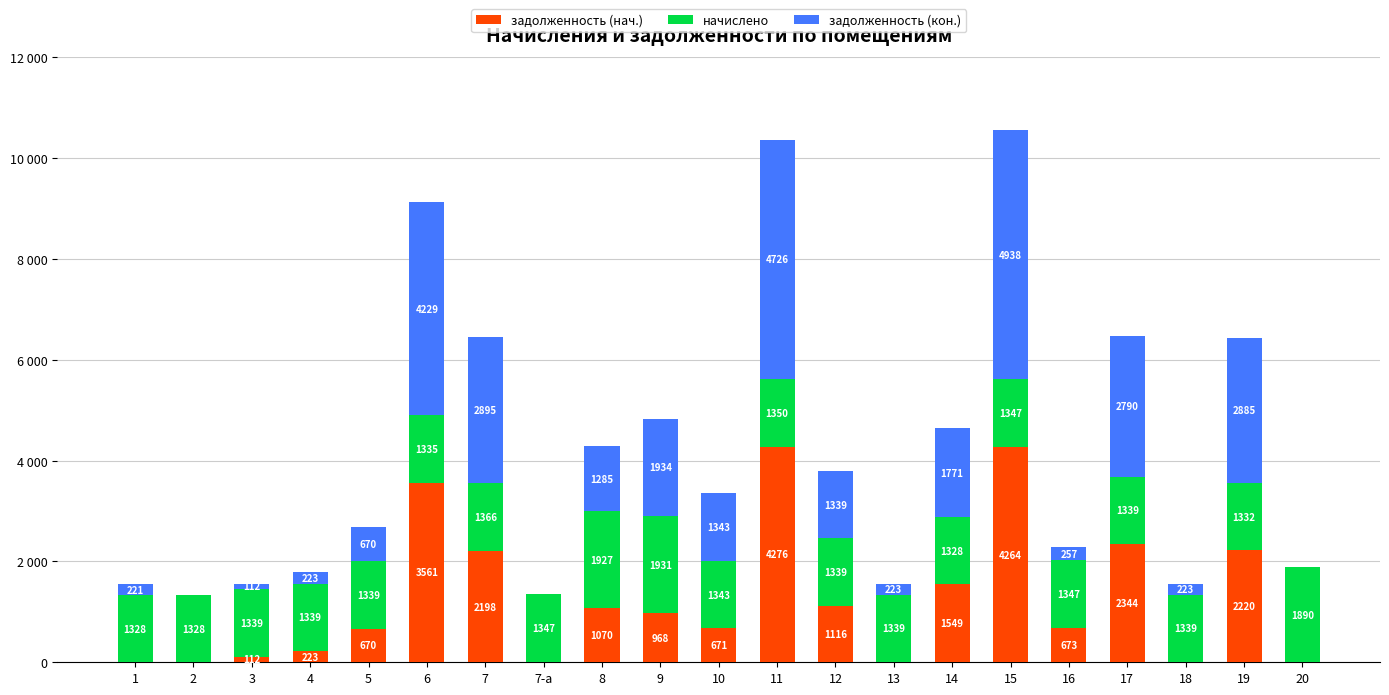

Are the bars grouped side by side (vs. stacked)?

No